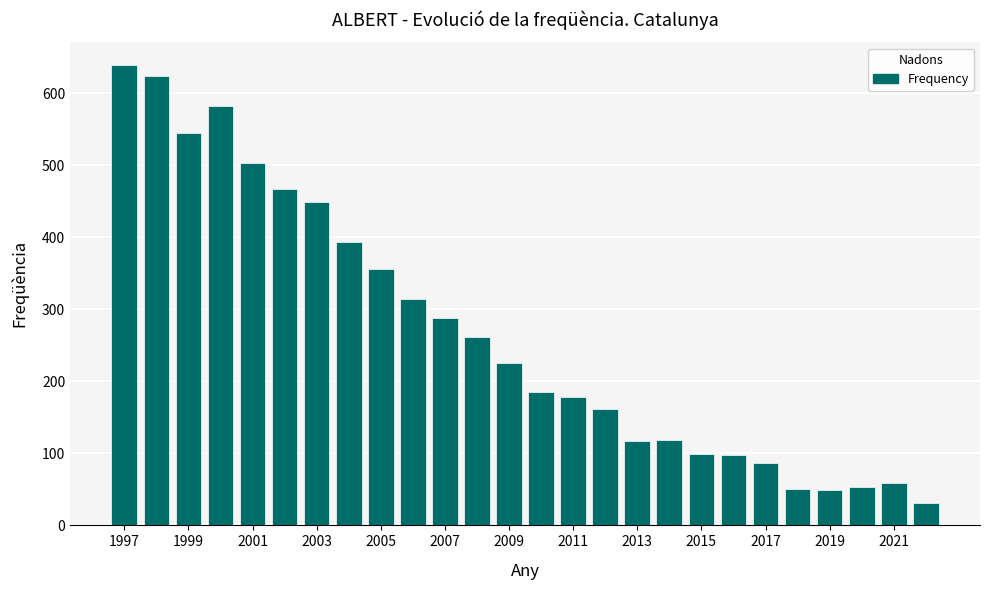

What is the average value?

267